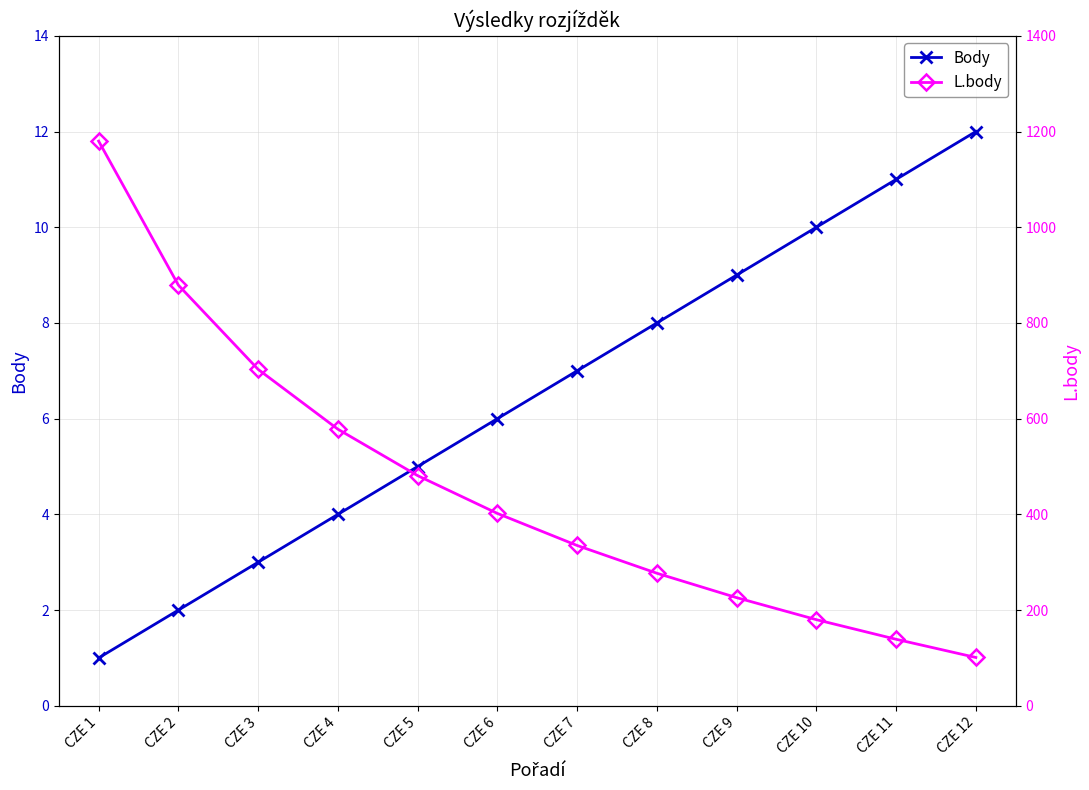

True or false: Body and L.body cross at least once.

False